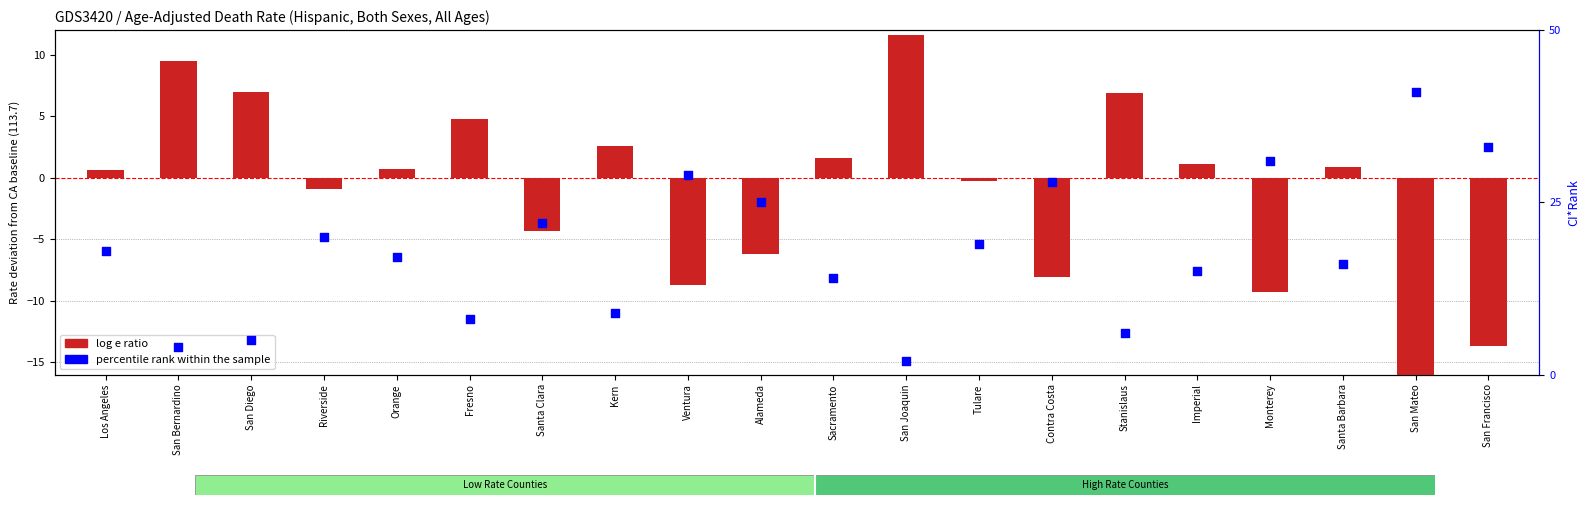

At how many categories does at least one series exceed 27?

5